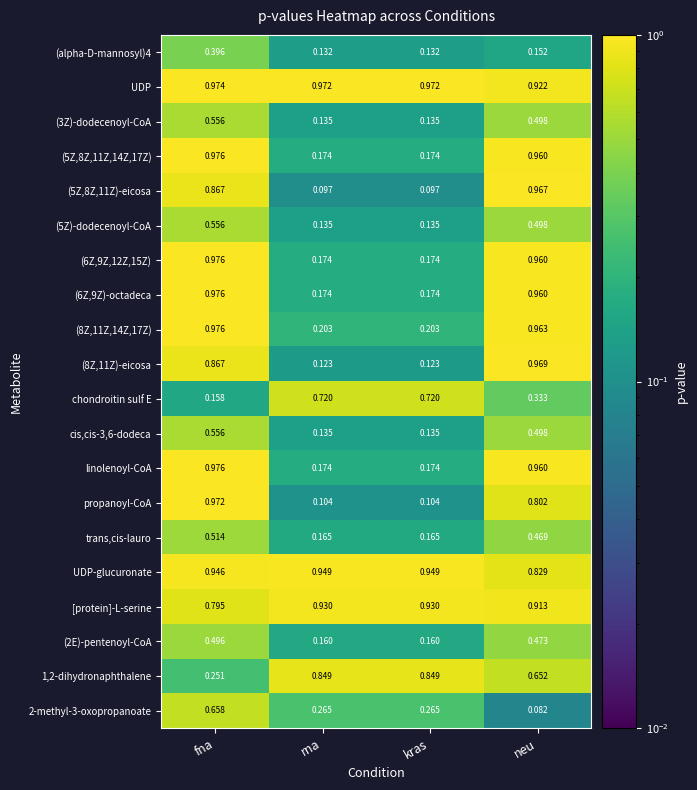

Which series has the largest total across all categories?

UDP